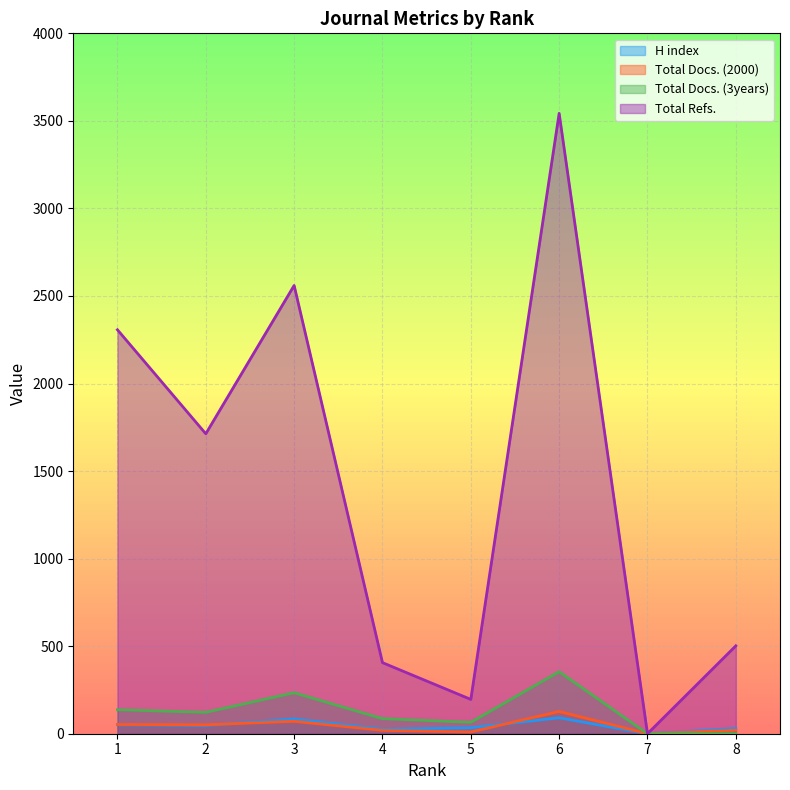

Which series has the largest total across all categories?

Total Refs.